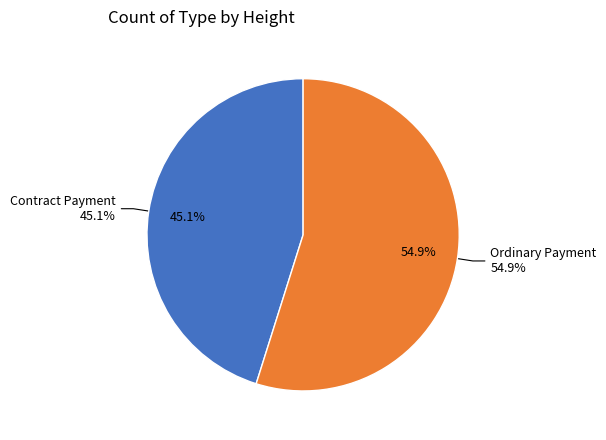

How many segments does this pie chart have?

2